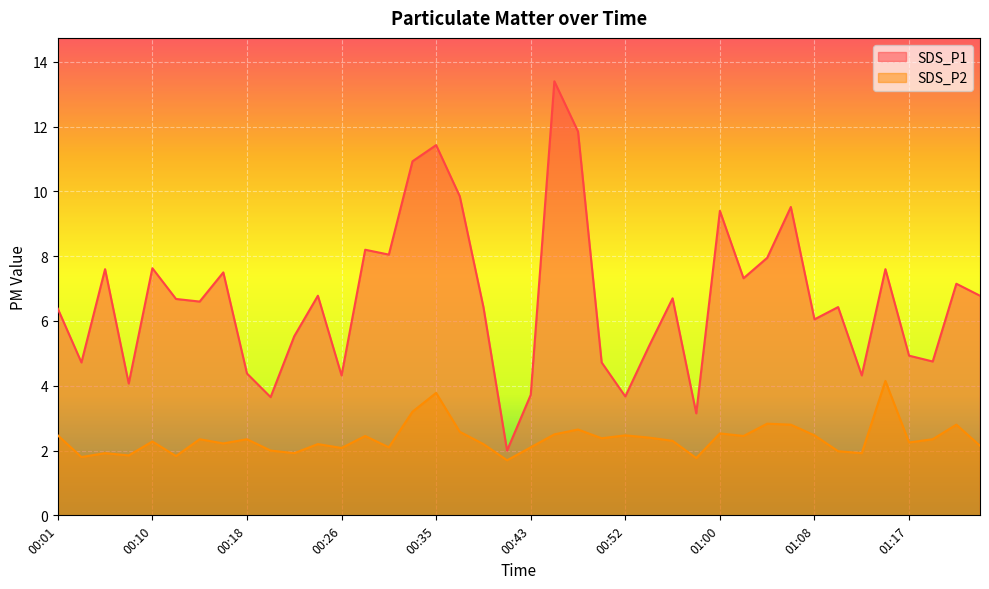

List the series in order of their peak value, lowest first.

SDS_P2, SDS_P1